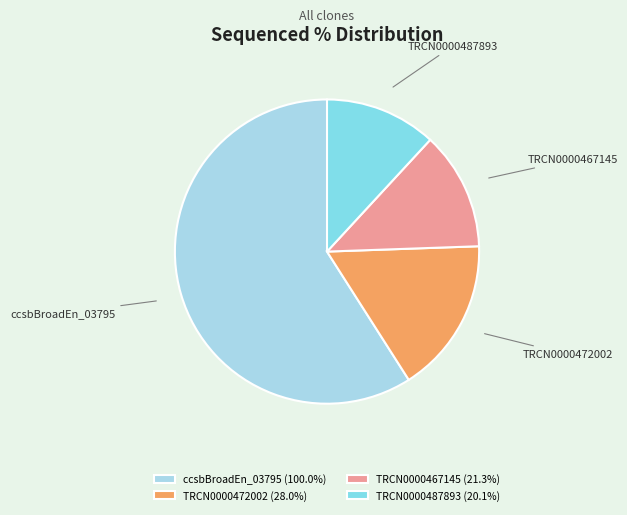

Is the sum of ccsbBroadEn_03795 and TRCN0000472002 greater than half?

Yes